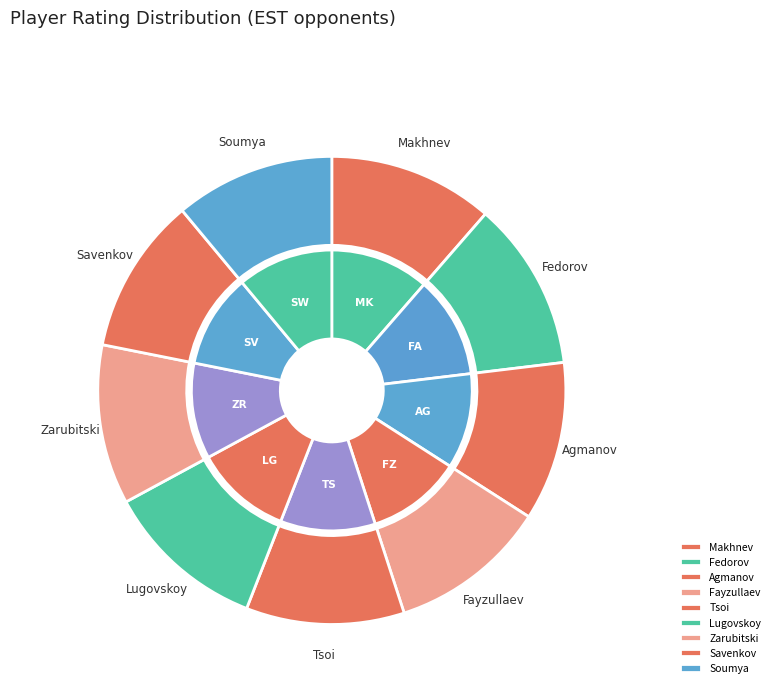

True or false: Soumya Swaminathan accounts for 11% of the total.

True